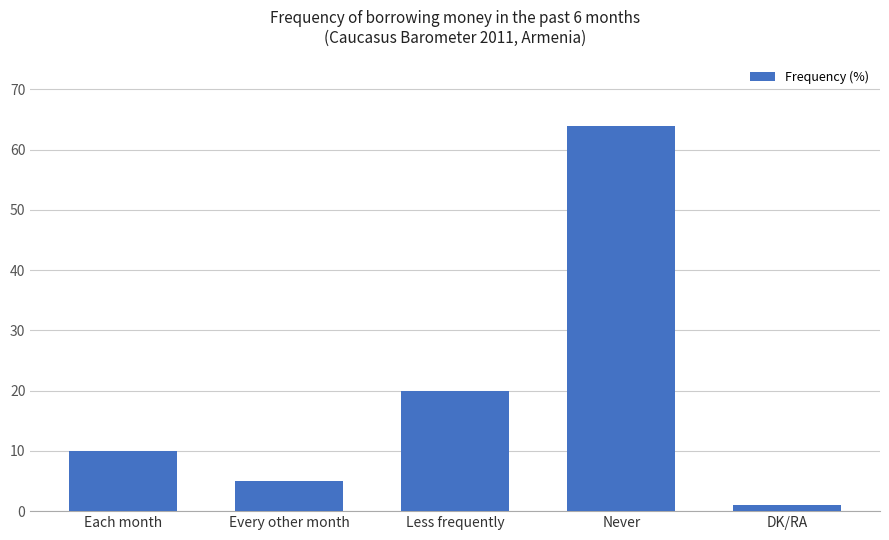

What is the sum of all values?

100